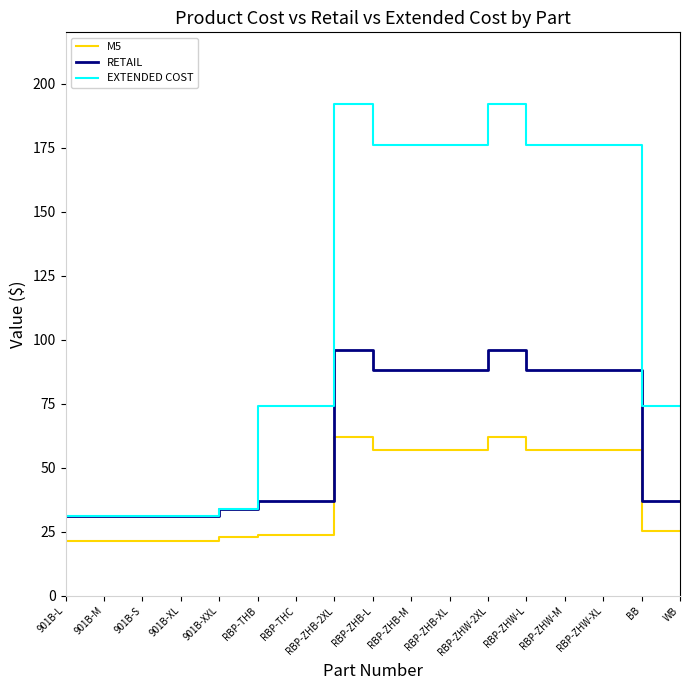

Which series has the widest spread of values?

EXTENDED COST